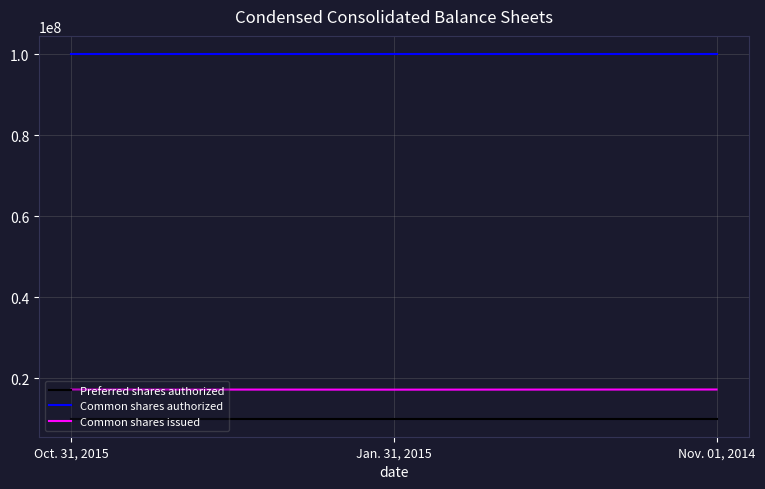

What position from the left is Jan. 31, 2015?

2